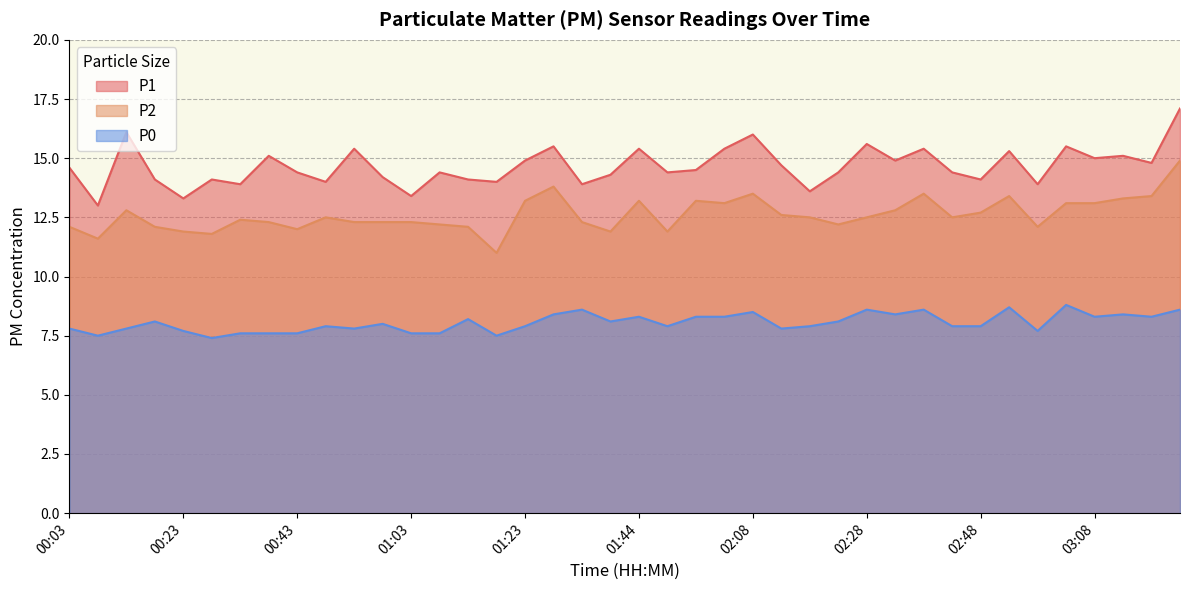

Which has a higher value, 01:48 or 01:28?

01:28